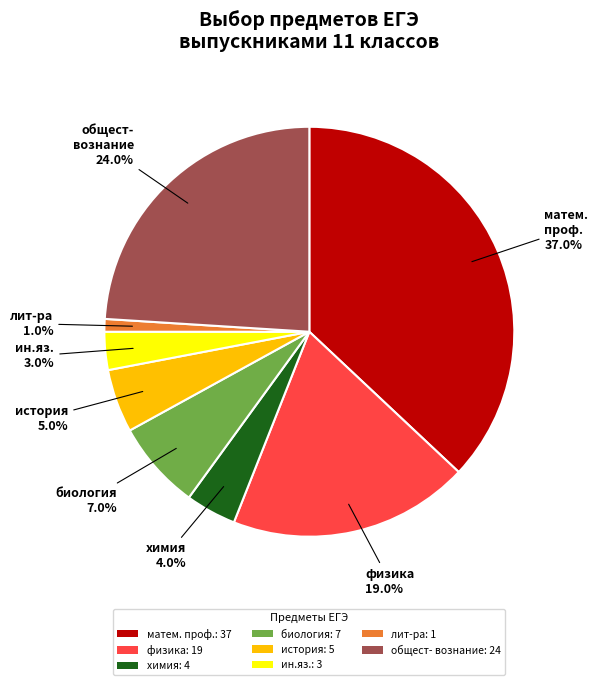

Which slice is the smallest?

лит-ра: 1